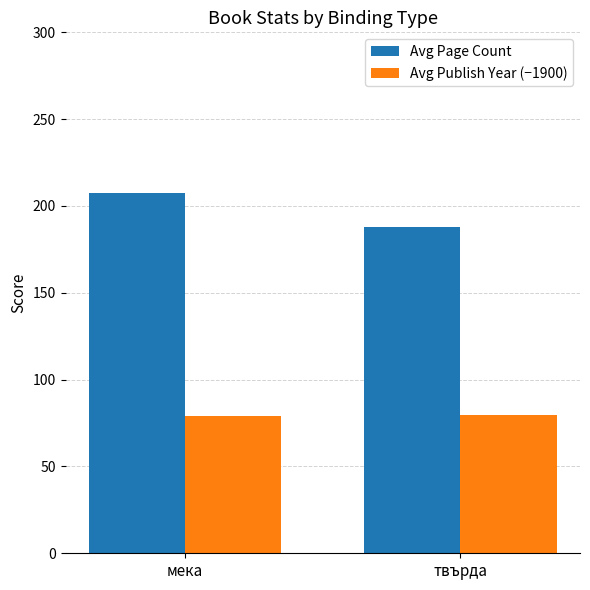

Between мека and твърда, which series saw the biggest shift?

Avg Page Count